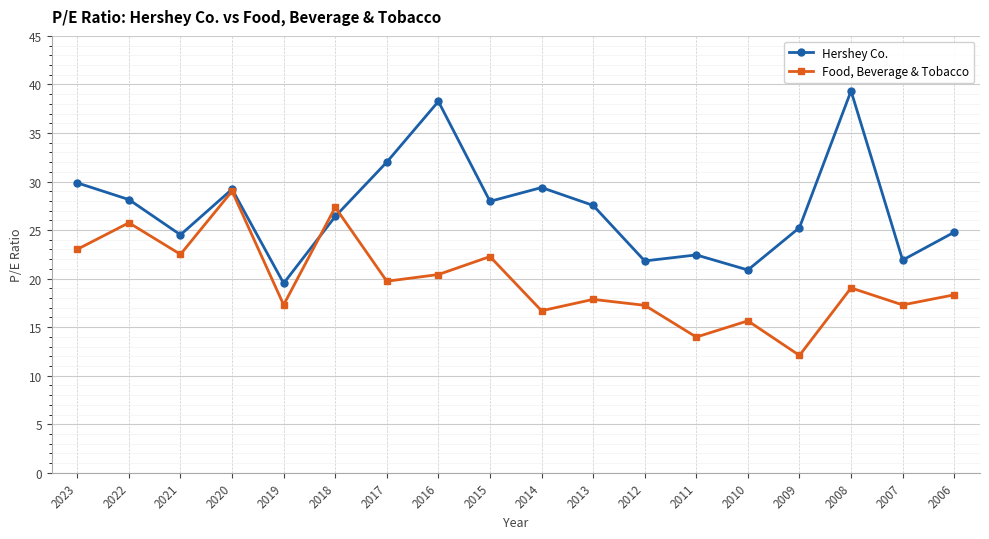

At which label does Hershey Co. reach its peak?

2008